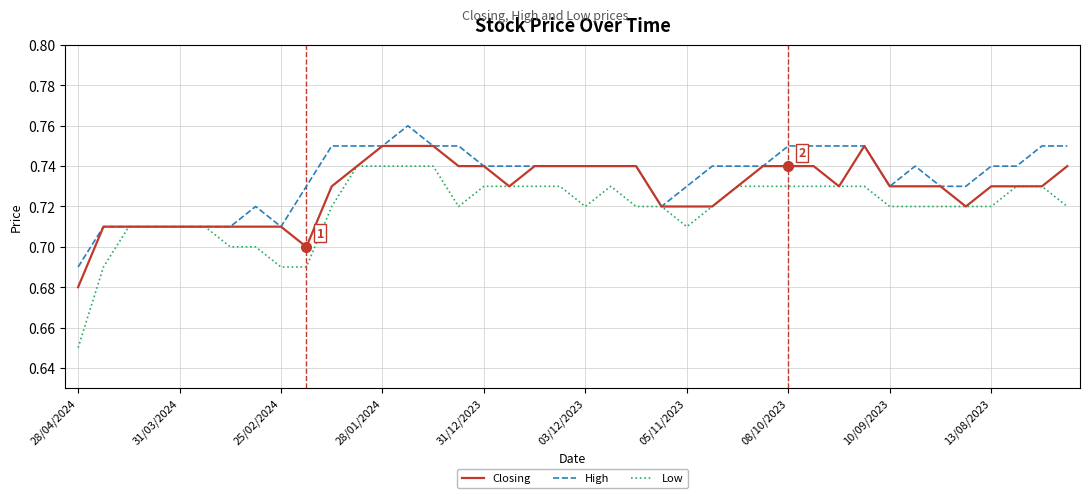

Which series has the widest spread of values?

Low